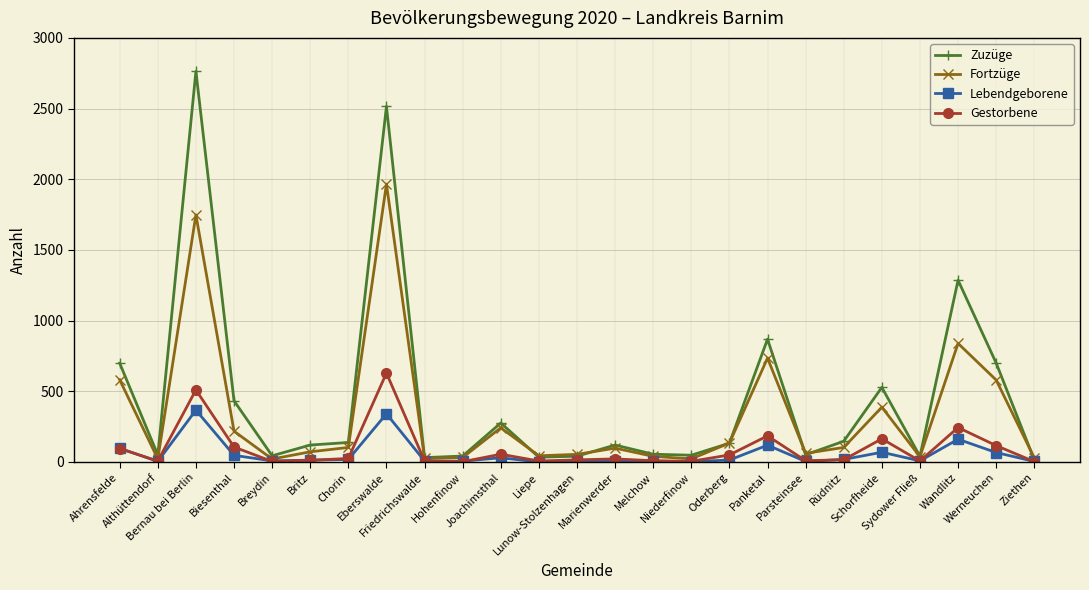

Rank the series by their maximum value, from lowest to highest.

Lebendgeborene, Gestorbene, Fortzüge, Zuzüge